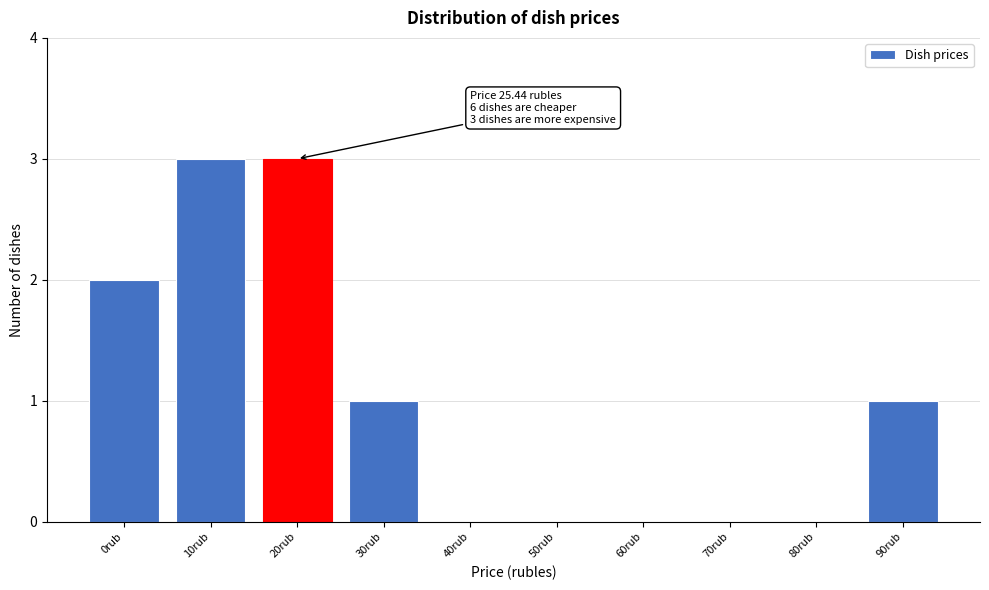

Reading left to right, what are all the values shown in this chart?

0rub=2	10rub=3	20rub=3	30rub=1	40rub=0	50rub=0	60rub=0	70rub=0	80rub=0	90rub=1